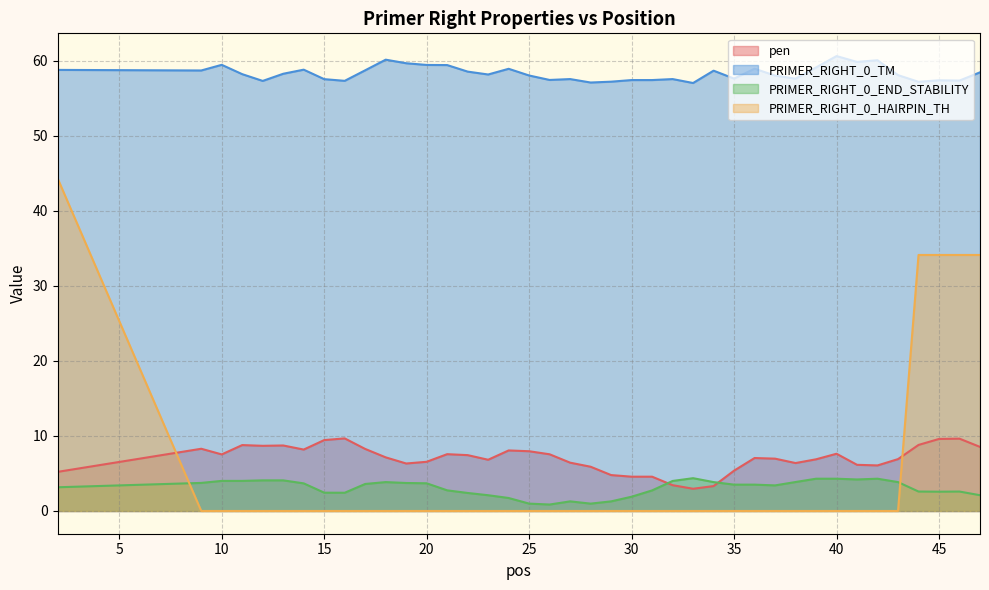

What value does the pen series have at 38?

6.4